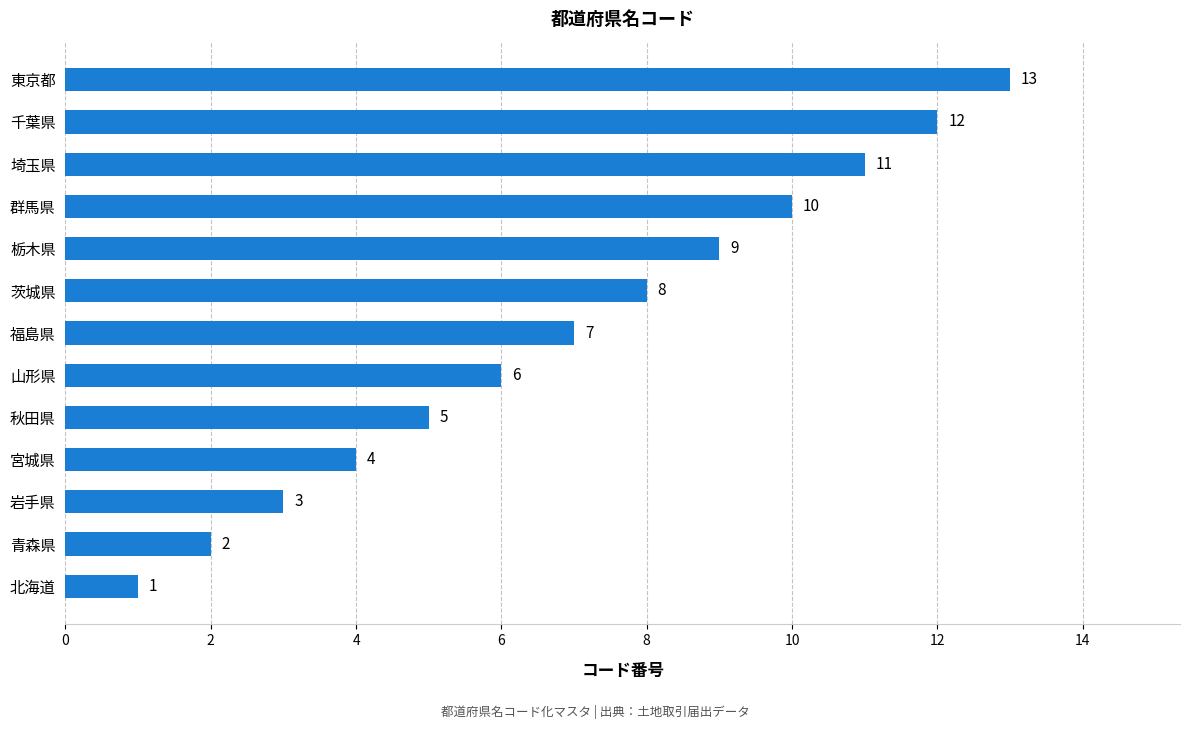

Rank the categories by value from highest to lowest.

東京都, 千葉県, 埼玉県, 群馬県, 栃木県, 茨城県, 福島県, 山形県, 秋田県, 宮城県, 岩手県, 青森県, 北海道